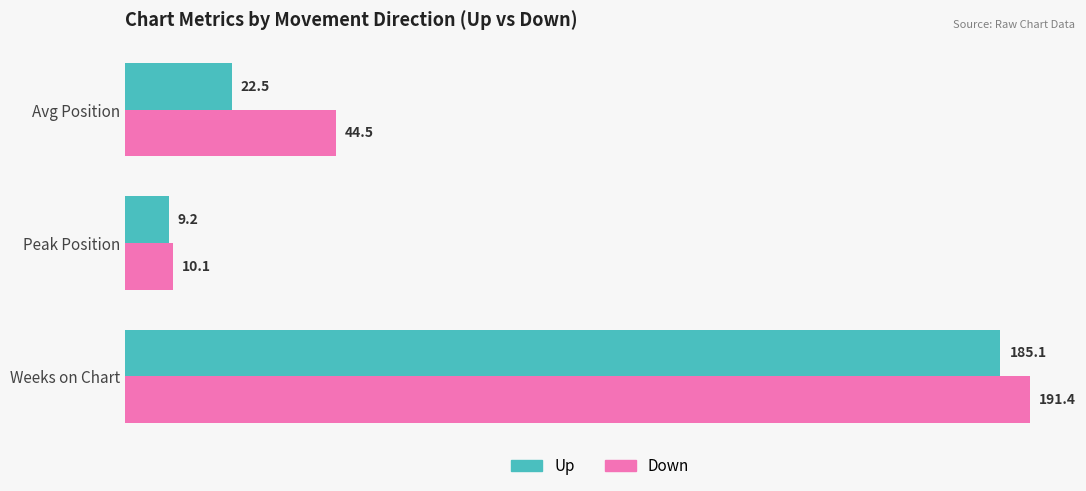

At how many categories does at least one series exceed 63?

1